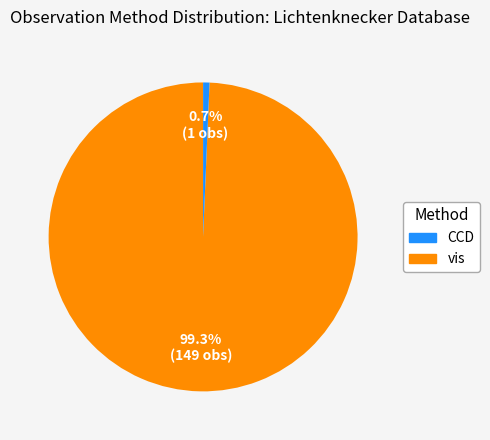

Is there a majority slice in this chart?

Yes